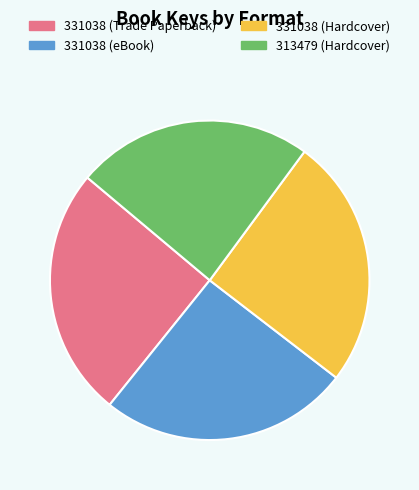

Is there any slice that represents more than half of the pie?

No